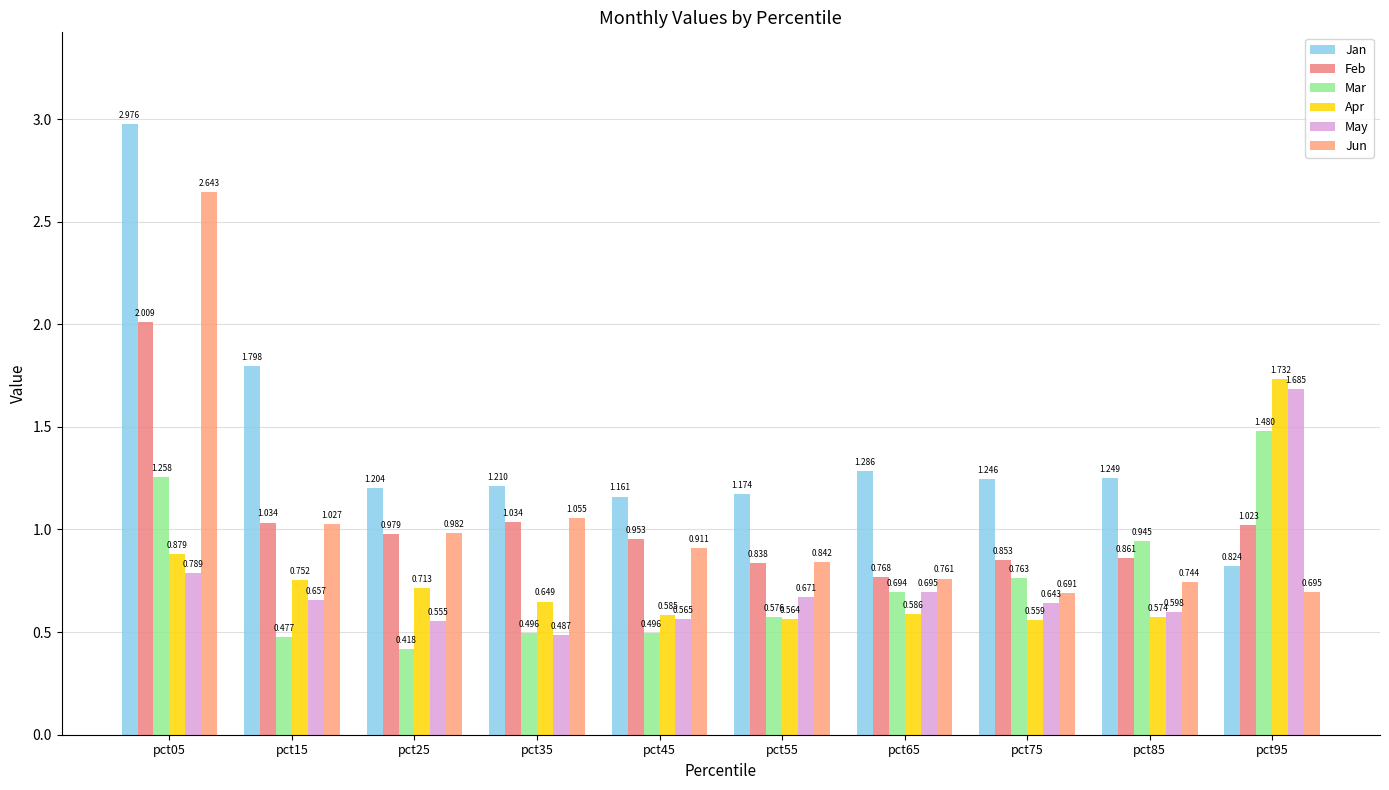

What is the sum of the Mar values at pct85 and pct25?

1.4